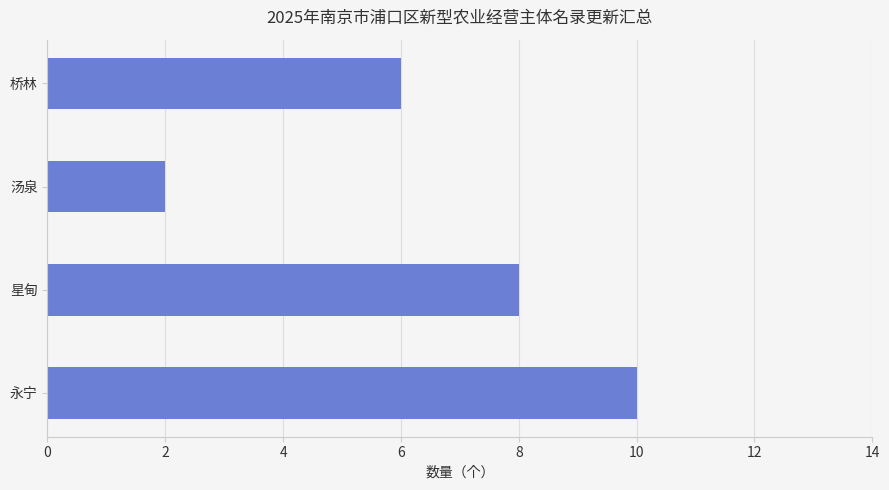

True or false: the data shows 14 at 永宁.

False